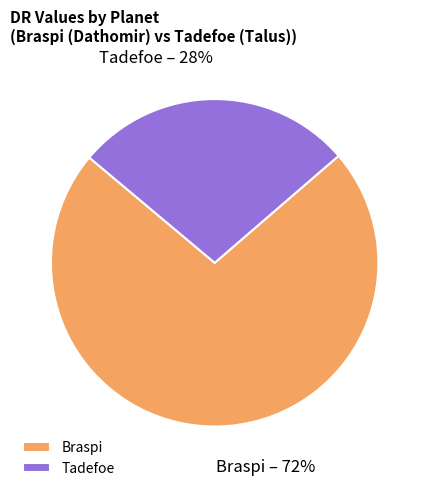

How many slices are in this pie chart?

2